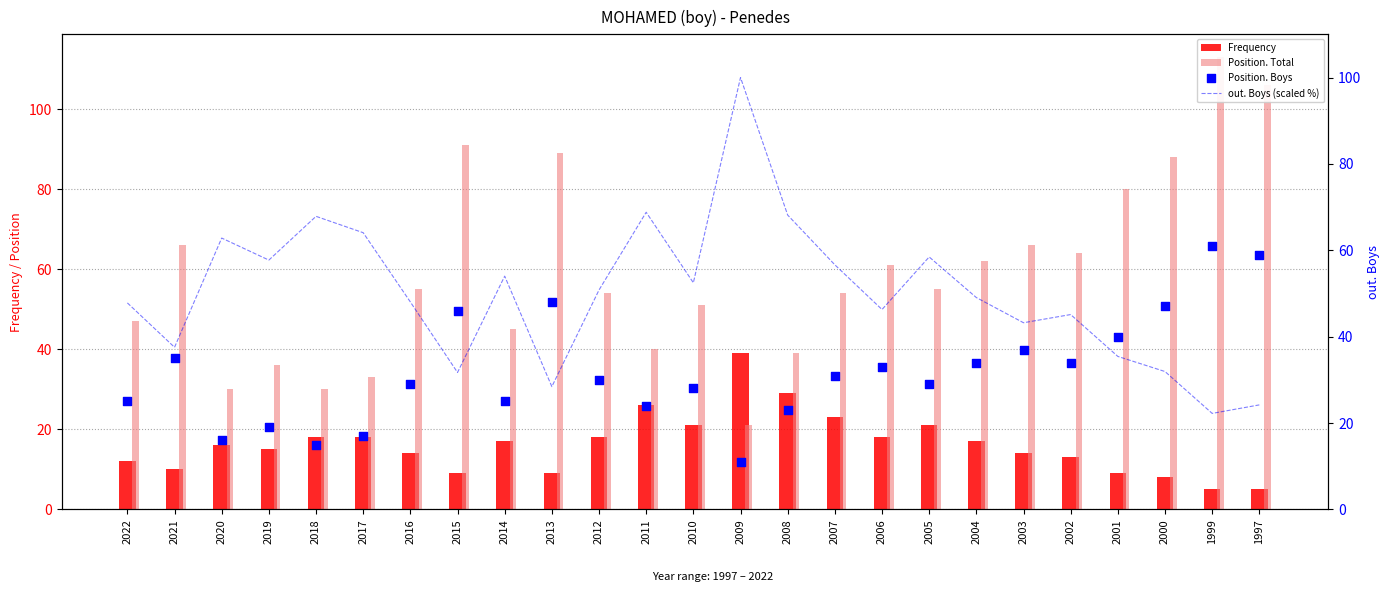

At which category is the sum across all series the highest?

1999